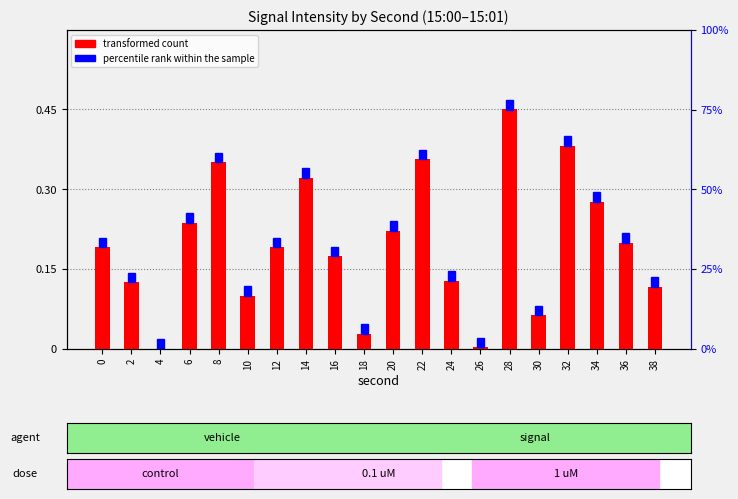

Which category has the highest value across all series?

28